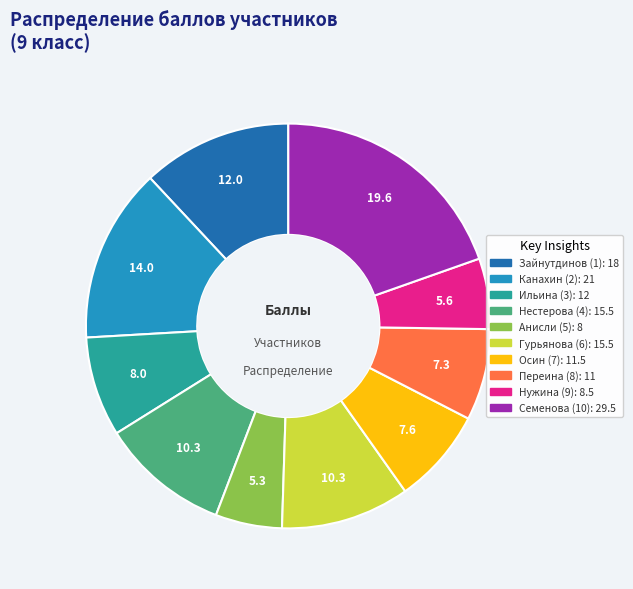

Is the sum of Семенова (10) and Осин (7) greater than half?

No